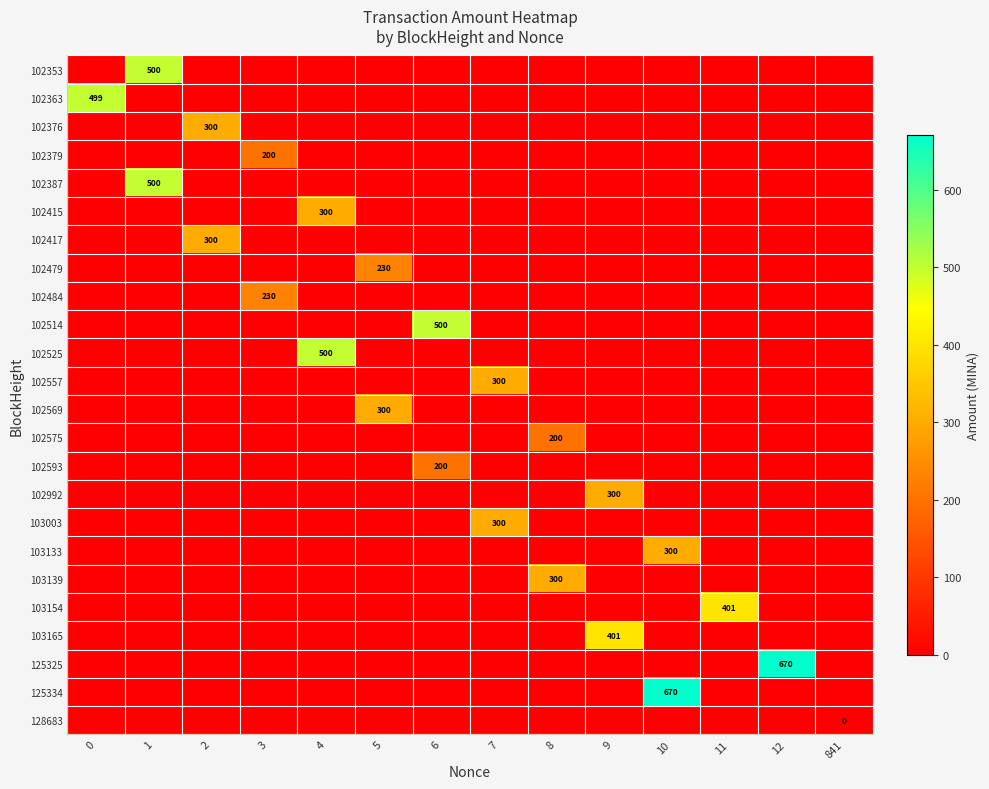

The value of 103003 at 7 is 300. True or false?

True